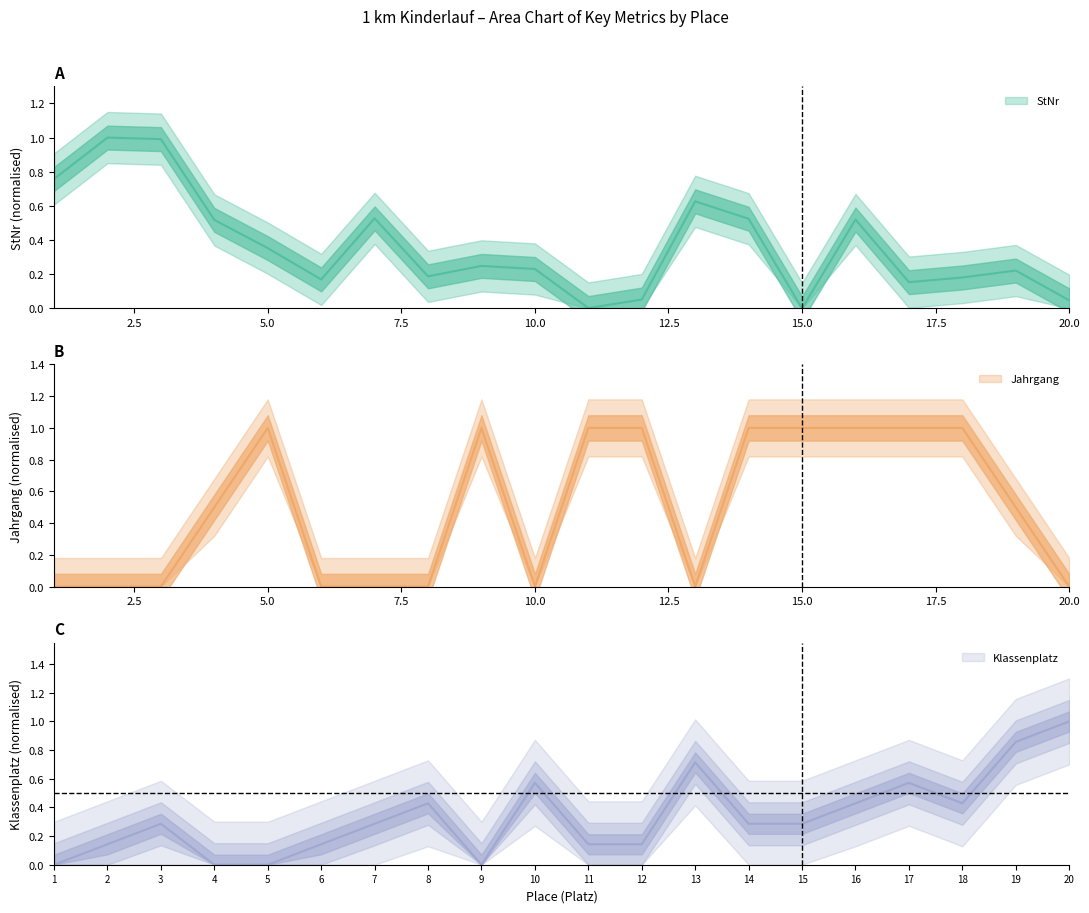

Which series has the widest spread of values?

StNr